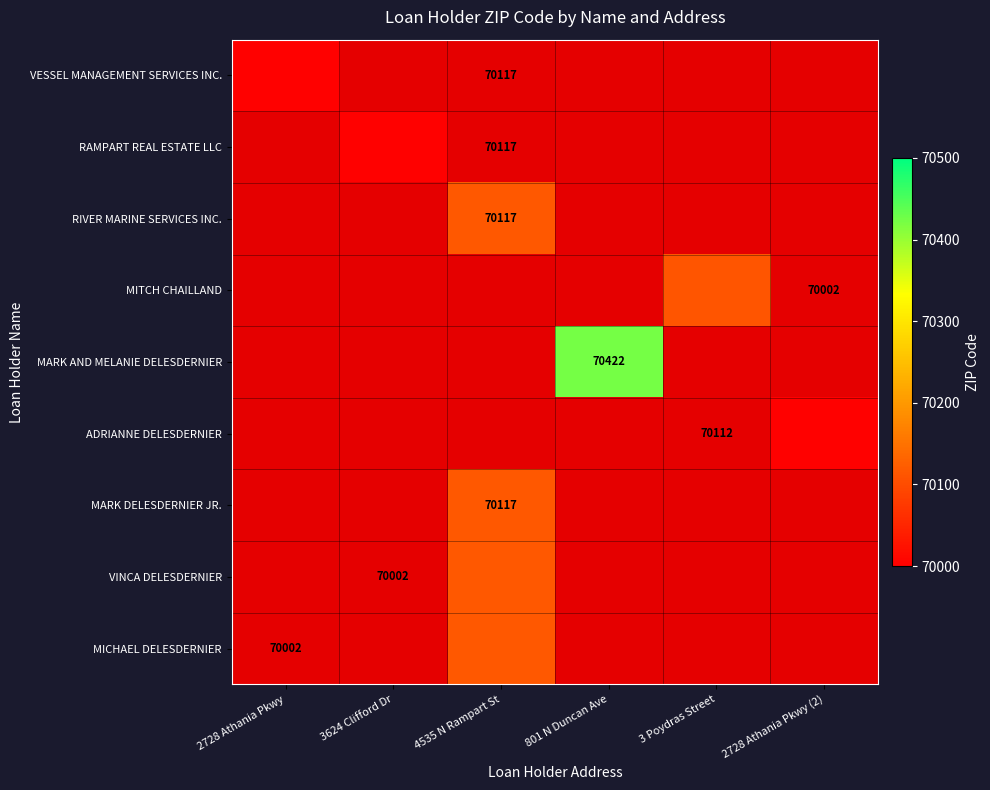

At which label does MITCH CHAILLAND reach its minimum?

2728 Athania Pkwy